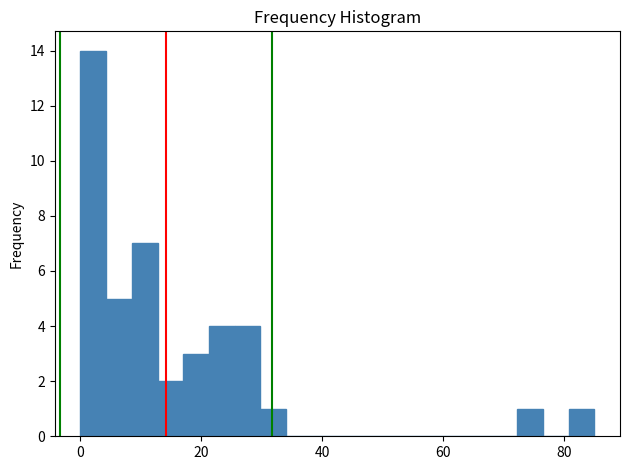

Around what value on the x-axis is the tallest bar? Give the approximate position of its centre, as read against the axis.

2